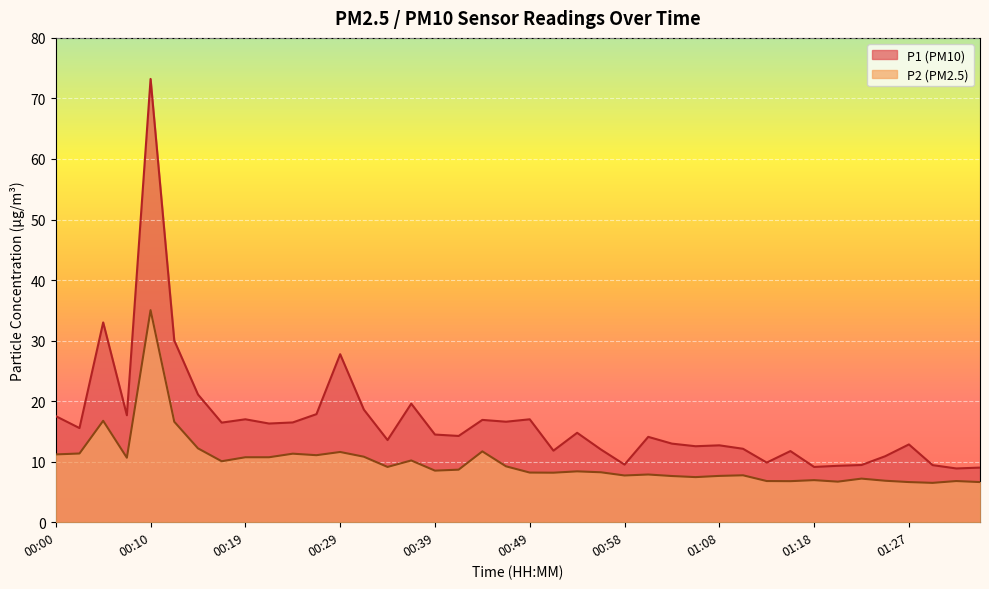

Which label corresponds to the largest value in the chart?

00:10